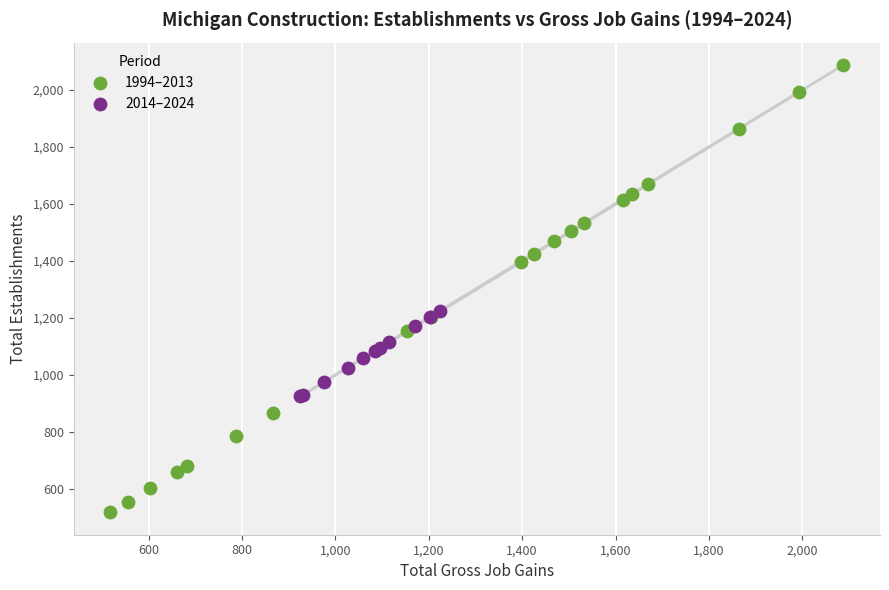

Which series has the widest spread of Y values?

1994–2013